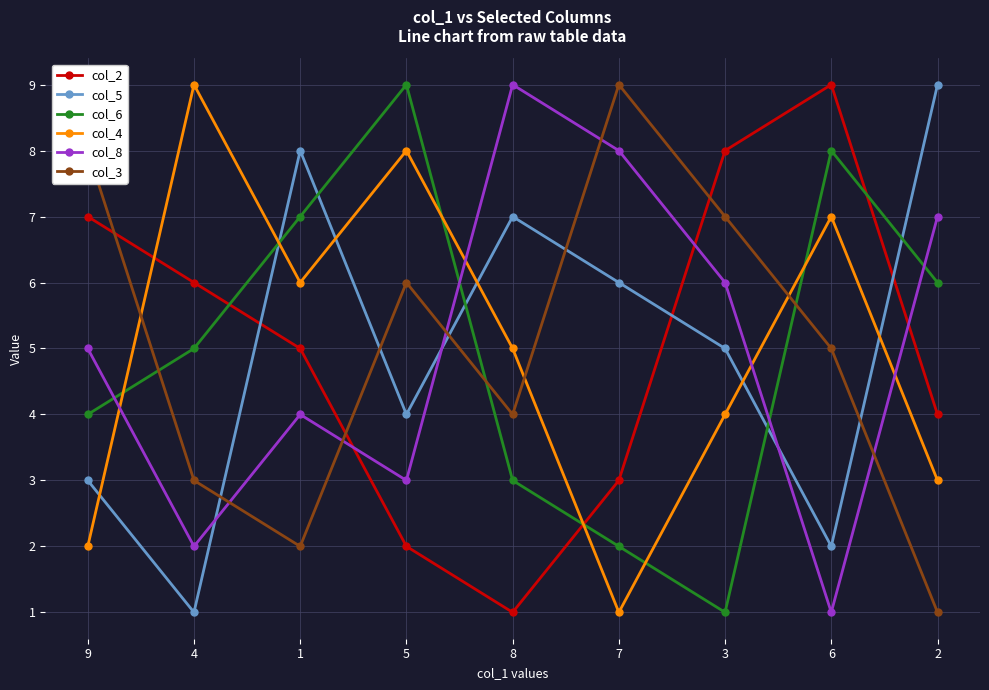

What is the sum of the col_4 values at 2 and 1?

9